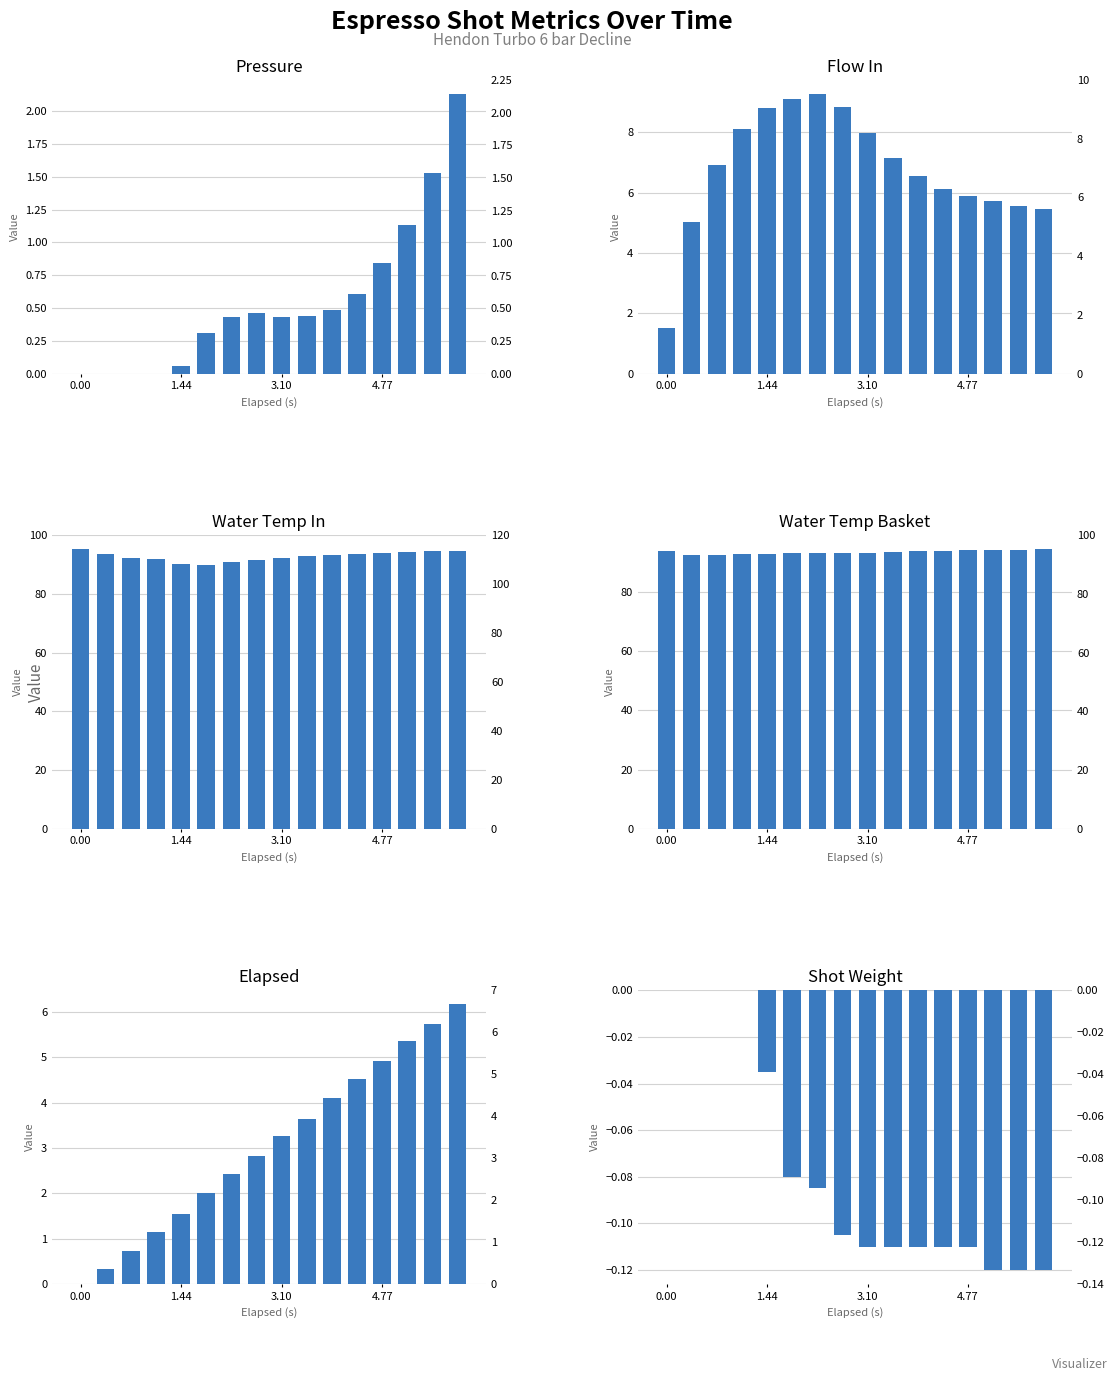

How many bars are there in each group?

6